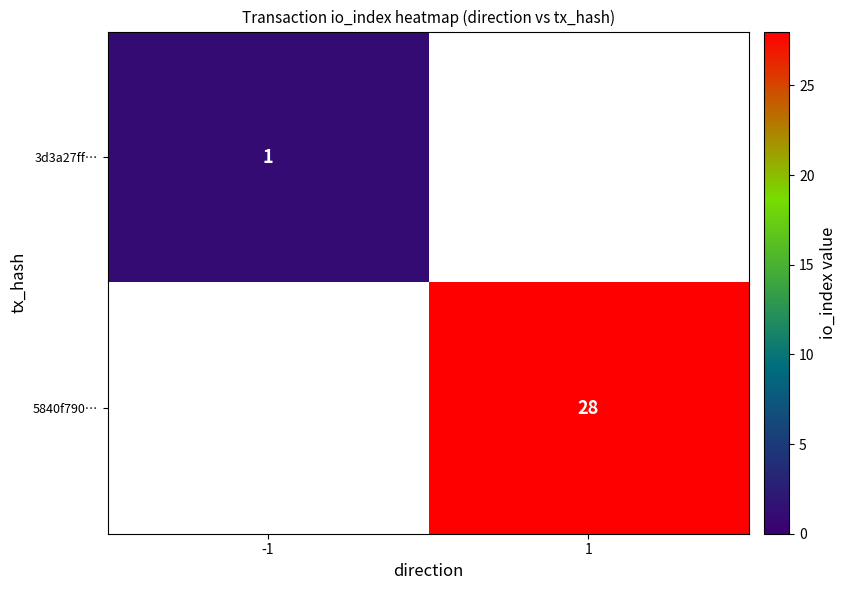

The value of 5840f790… at 1 is 46. True or false?

False